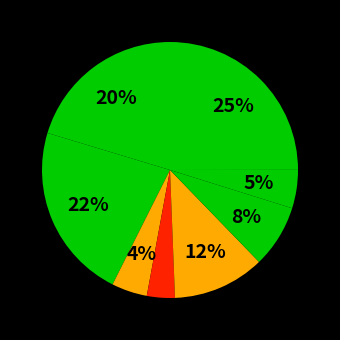

To the nearest percent, what is the average slice percentage?

12%